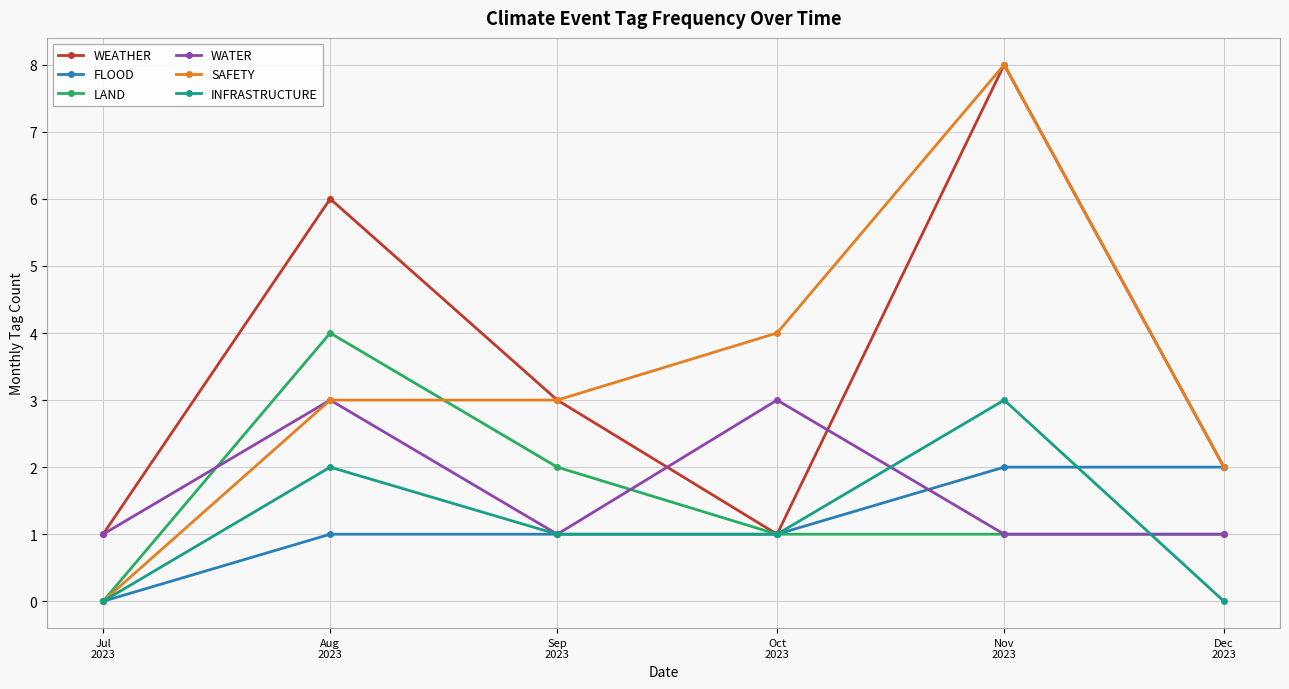

Which series has the widest spread of values?

SAFETY